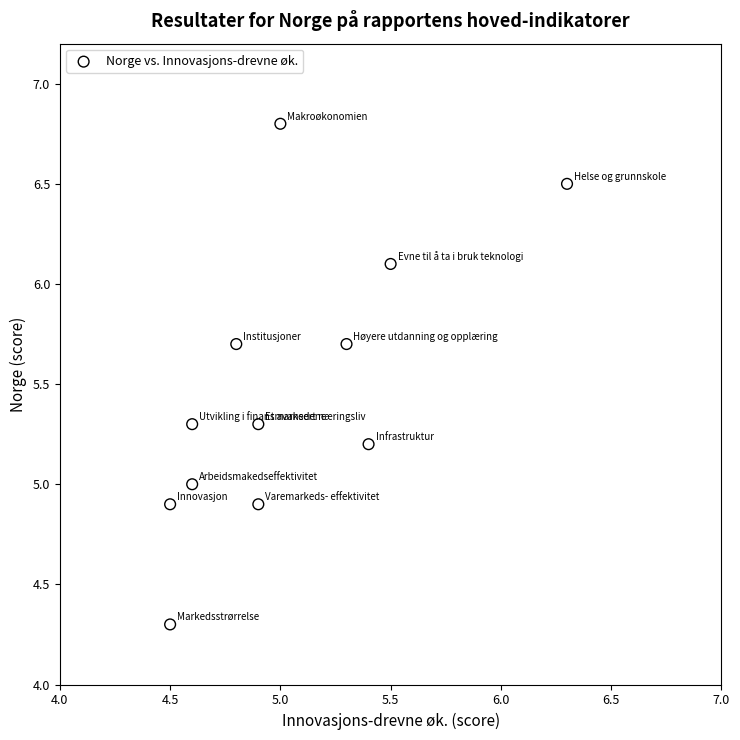

What is the range of X values (max minus min)?

1.8